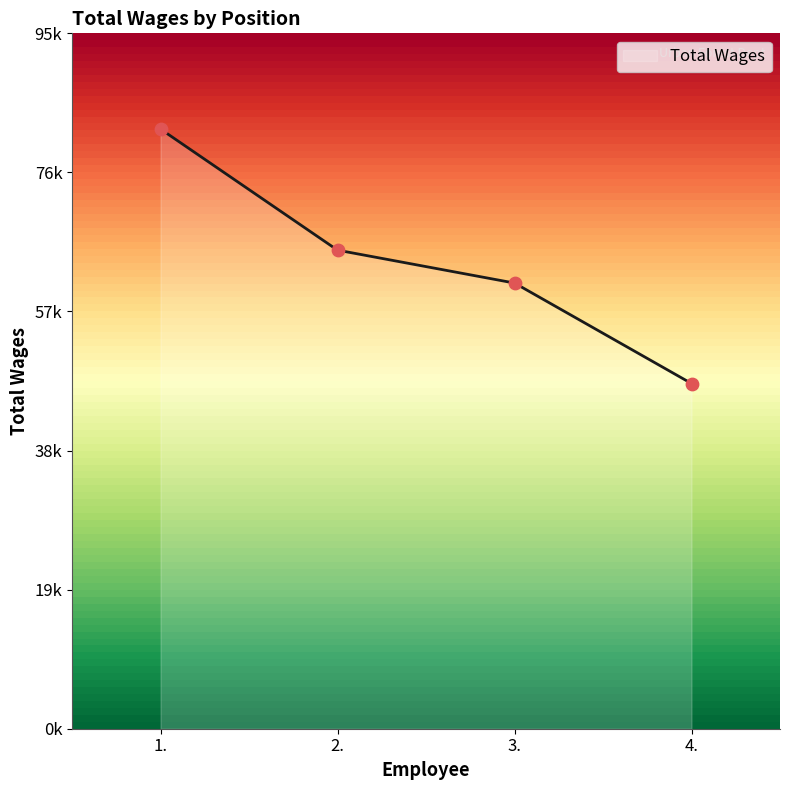

What is the change in value from 1. to 4.?

-34762